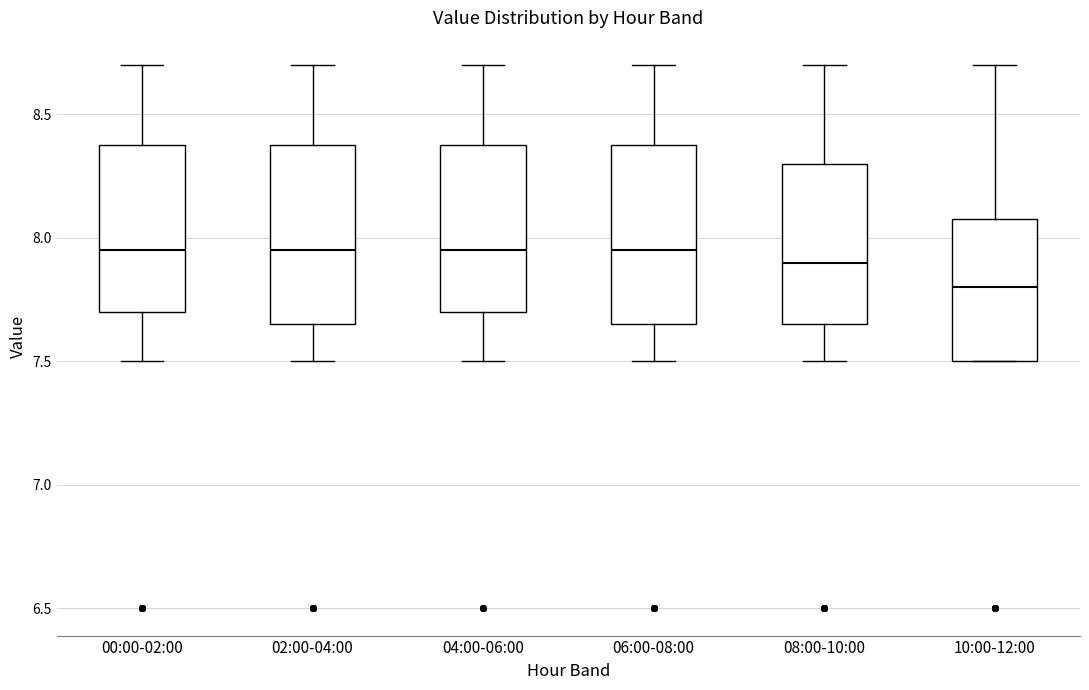

Reading left to right, read every box against the y-axis: the position of its median line, the range the box covers, and the ends of its whiskers. The values are not printed on the chart, so give them approximately, as read against the axis.

00:00-02:00: median 7.95, box 7.70 to 8.40, whiskers 7.50 to 8.70
02:00-04:00: median 7.95, box 7.65 to 8.40, whiskers 7.50 to 8.70
04:00-06:00: median 7.95, box 7.70 to 8.40, whiskers 7.50 to 8.70
06:00-08:00: median 7.95, box 7.65 to 8.40, whiskers 7.50 to 8.70
08:00-10:00: median 7.90, box 7.65 to 8.30, whiskers 7.50 to 8.70
10:00-12:00: median 7.80, box 7.50 to 8.10, whiskers 7.50 to 8.70